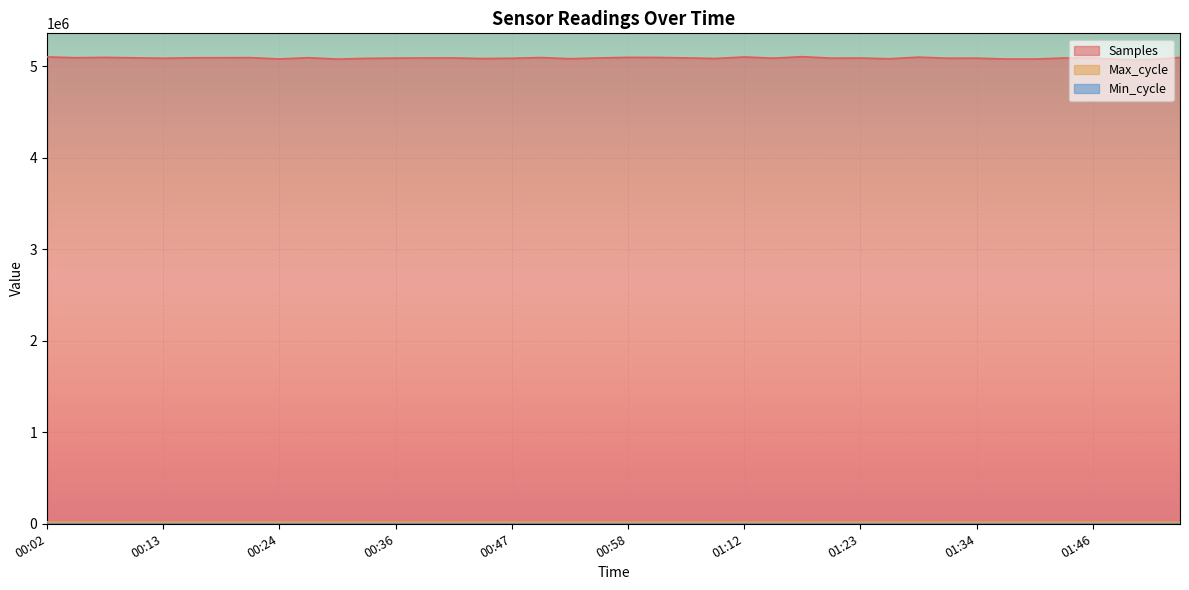

What is the label of the 13th point from the right?

01:20